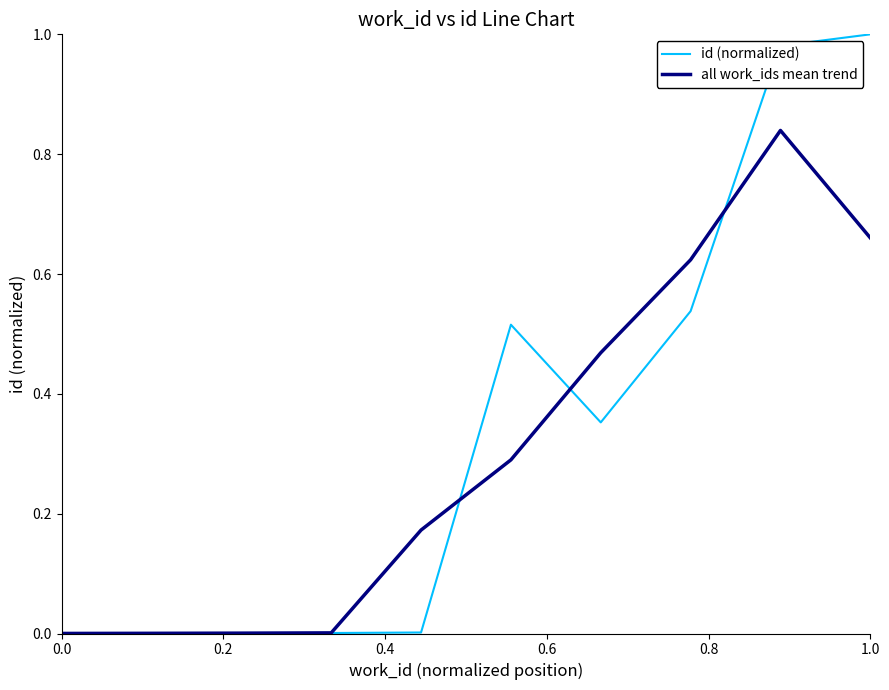

Rank the series by their maximum value, from highest to lowest.

id (normalized), all work_ids mean trend